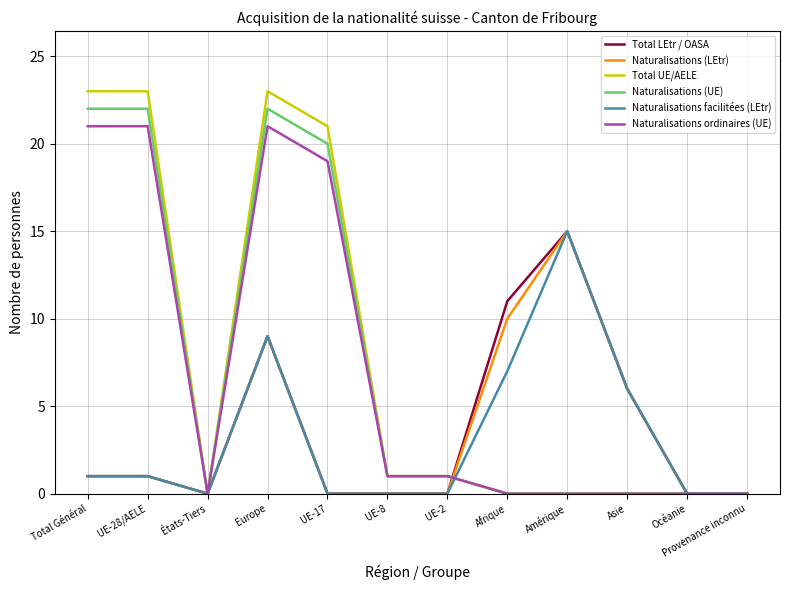

The Total LEtr / OASA series shows 9 at Europe. True or false?

True